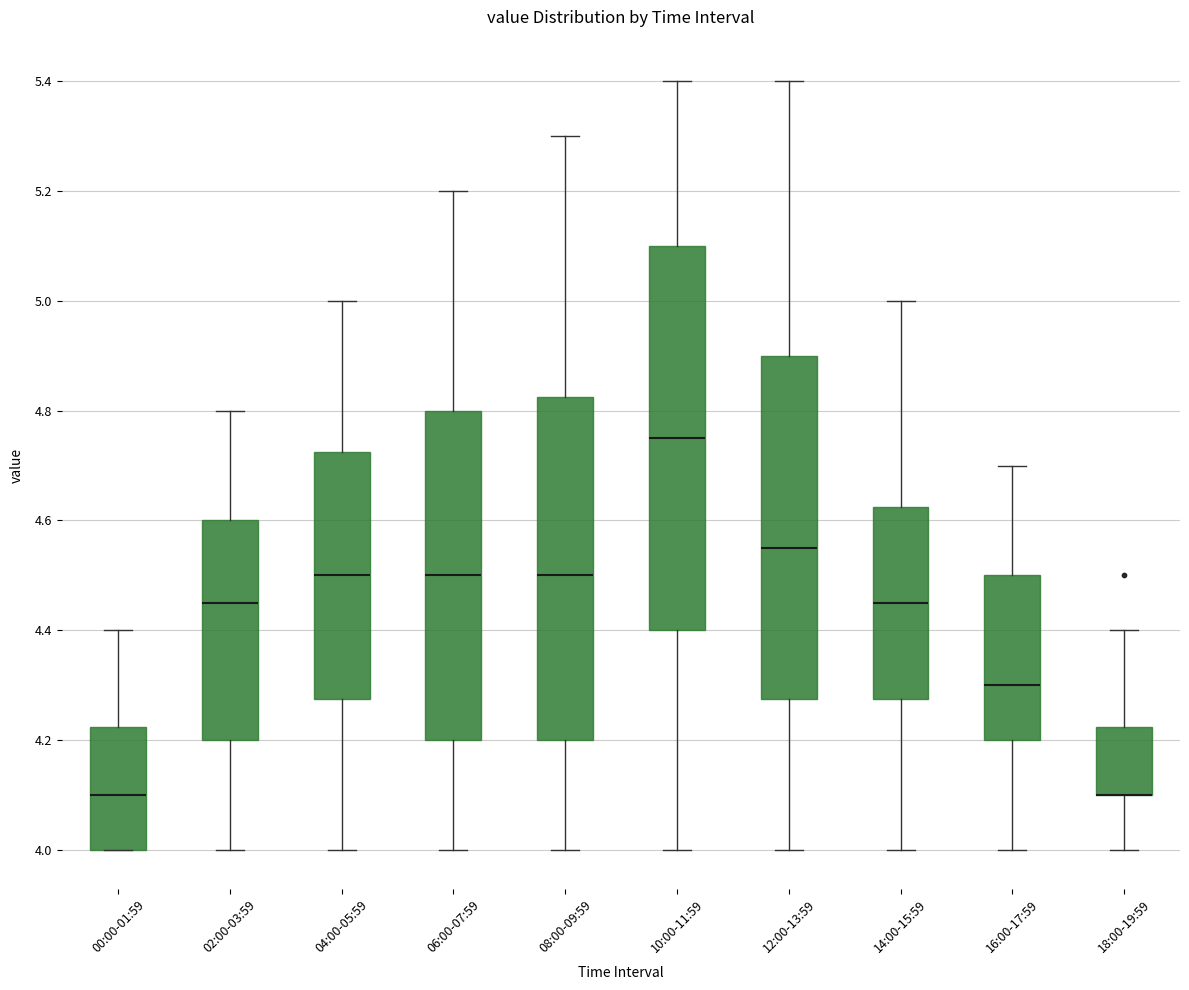

Reading left to right, read every box against the y-axis: the position of its median line, the range the box covers, and the ends of its whiskers. The values are not printed on the chart, so give them approximately, as read against the axis.

00:00-01:59: median 4.10, box 4.00 to 4.22, whiskers 4.00 to 4.40
02:00-03:59: median 4.46, box 4.20 to 4.60, whiskers 4.00 to 4.80
04:00-05:59: median 4.50, box 4.28 to 4.72, whiskers 4.00 to 5.00
06:00-07:59: median 4.50, box 4.20 to 4.80, whiskers 4.00 to 5.20
08:00-09:59: median 4.50, box 4.20 to 4.82, whiskers 4.00 to 5.30
10:00-11:59: median 4.76, box 4.40 to 5.10, whiskers 4.00 to 5.40
12:00-13:59: median 4.56, box 4.28 to 4.90, whiskers 4.00 to 5.40
14:00-15:59: median 4.46, box 4.28 to 4.62, whiskers 4.00 to 5.00
16:00-17:59: median 4.30, box 4.20 to 4.50, whiskers 4.00 to 4.70
18:00-19:59: median 4.10 (drawn on the box's lower edge), box 4.10 to 4.22, whiskers 4.00 to 4.40